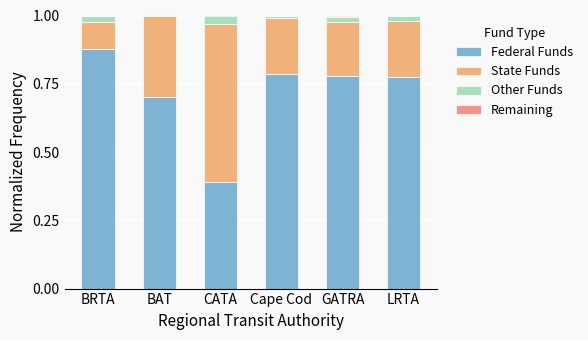

Where is Remaining nearest to the value 0?

BRTA